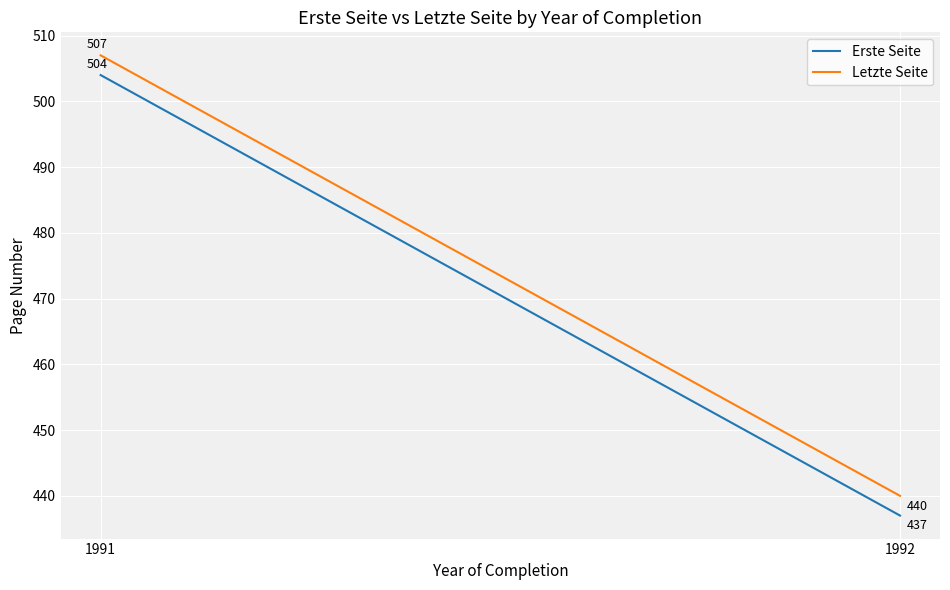

What is the value of the Letzte Seite point at the 1st from the left?

507